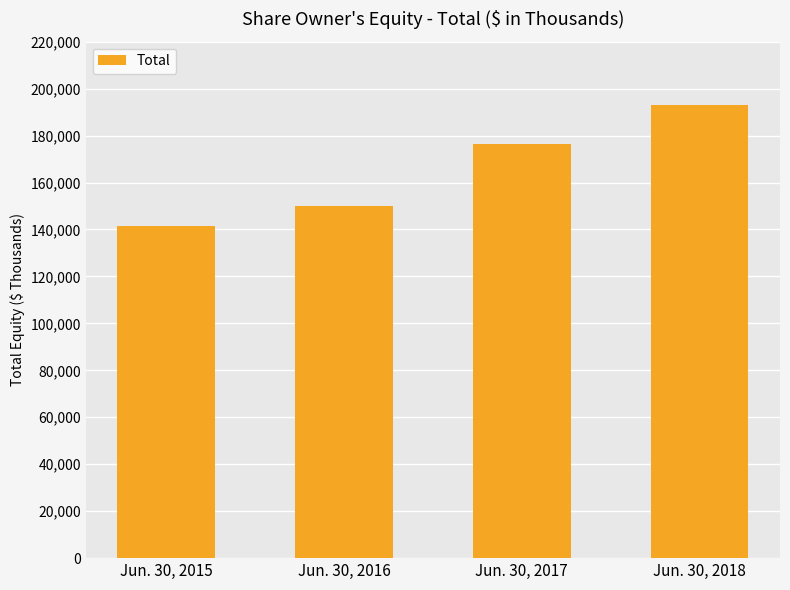

At which label is the value closest to 167264?

Jun. 30, 2017